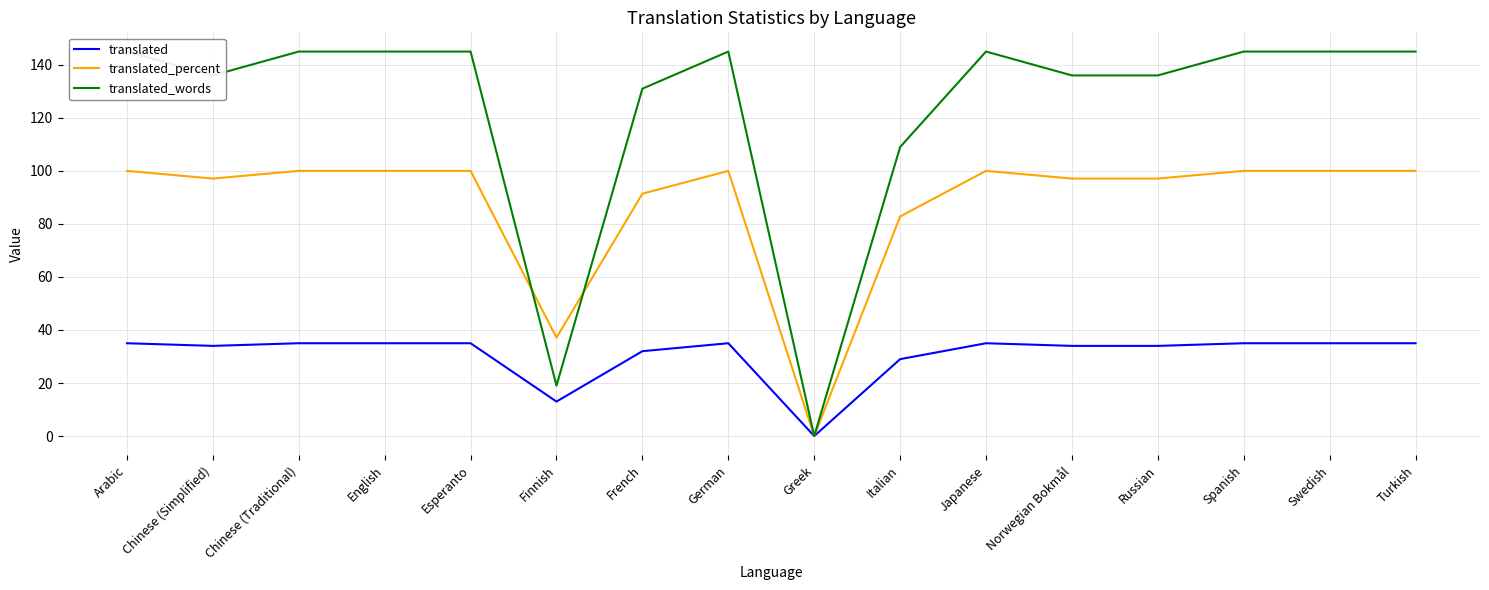

Between which two adjacent categories do translated_percent and translated_words first intersect?

Esperanto and Finnish